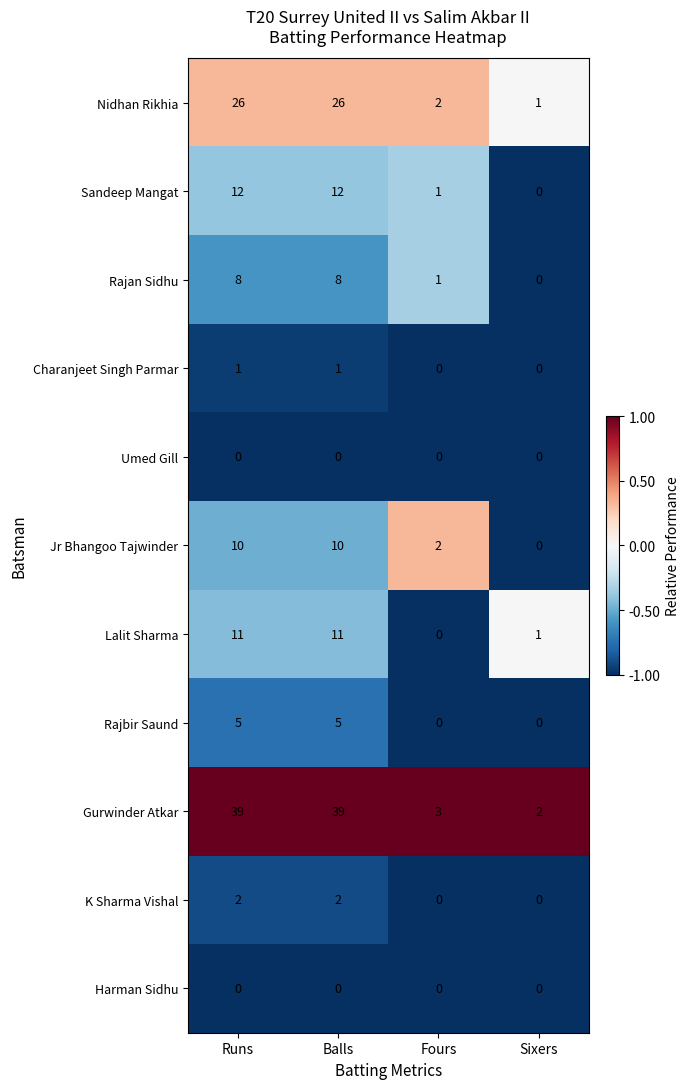

The value of Rajan Sidhu at Runs is 8. True or false?

True